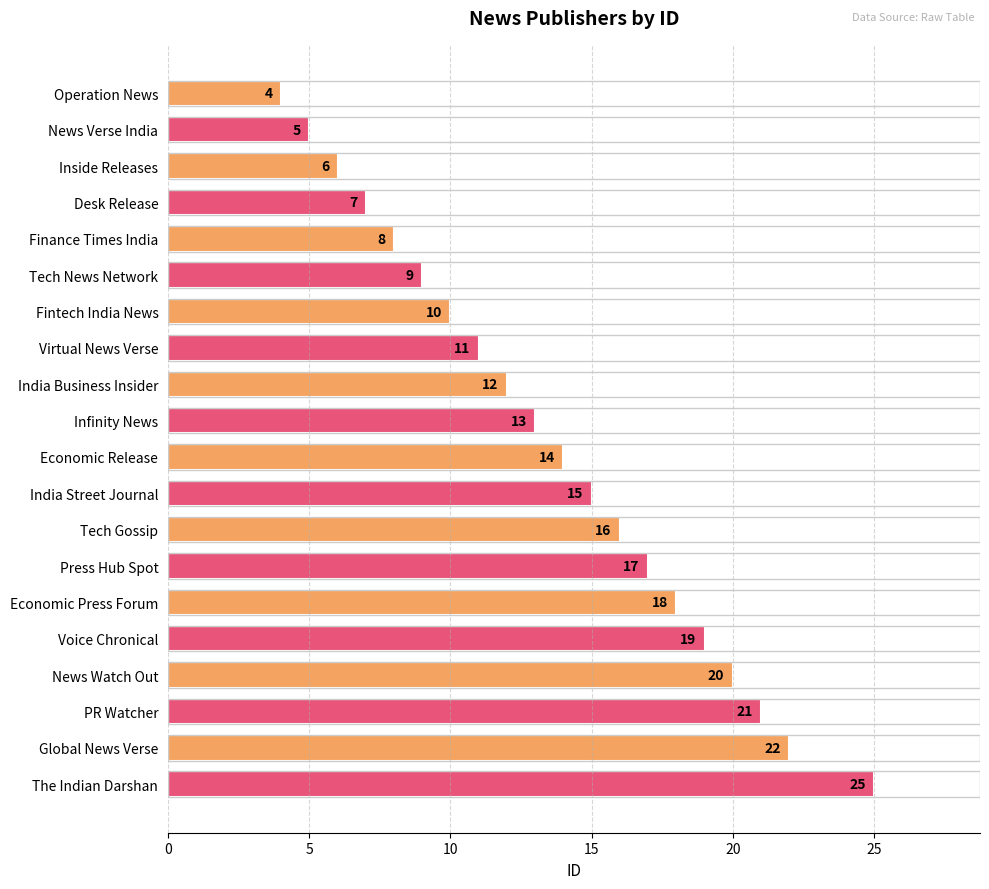

What is the maximum value shown in the chart?

25